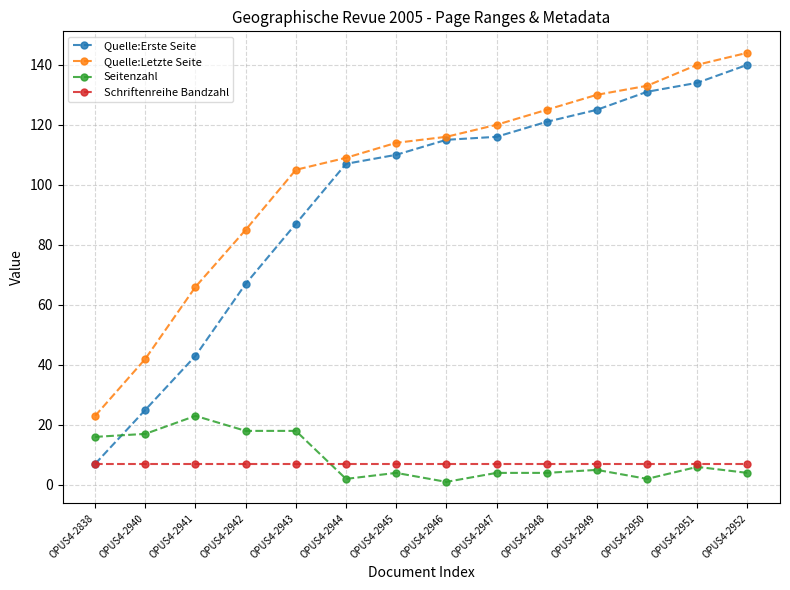

The Quelle:Erste Seite series shows 115 at OPUS4-2946. True or false?

True